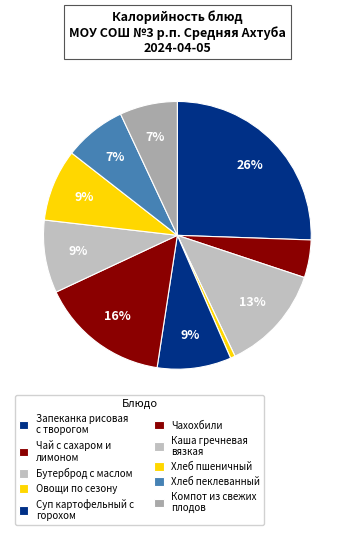

To the nearest percent, what percentage of the pie is Хлеб пеклеванный?

7%